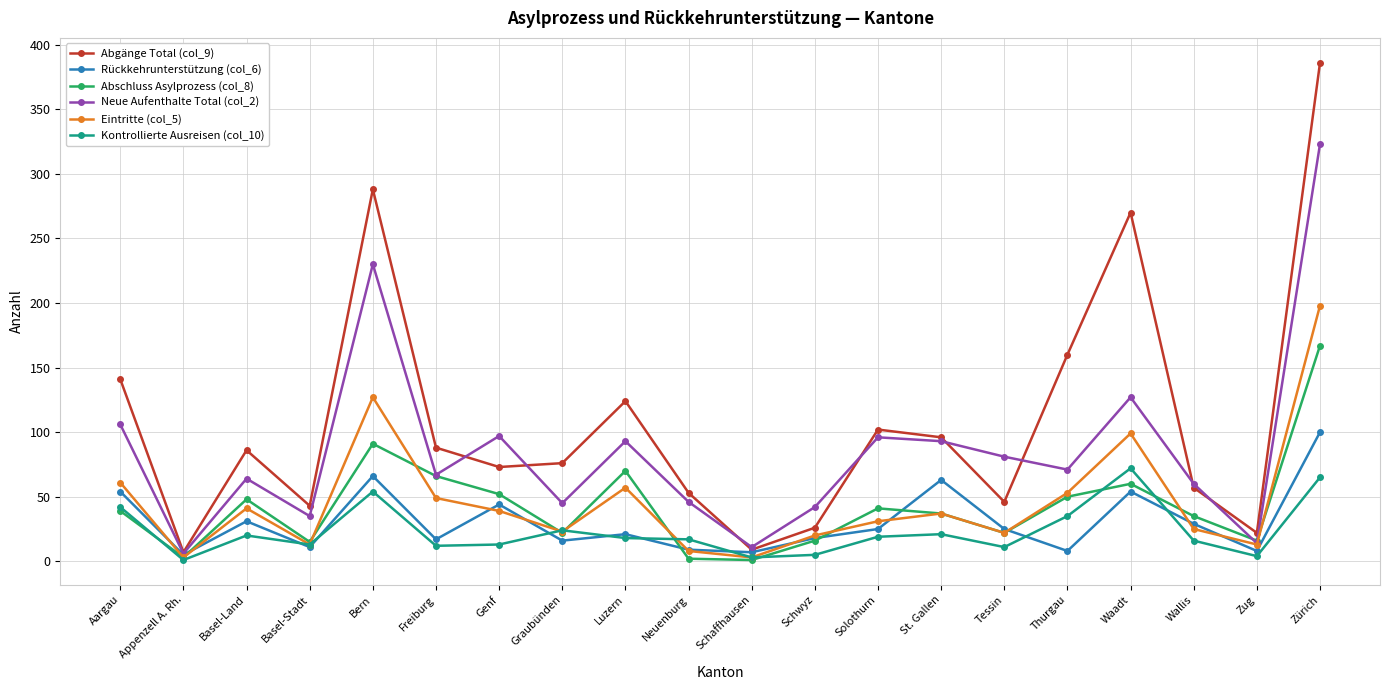

What is the value of the Neue Aufenthalte Total (col_2) point at the 18th from the left?

60